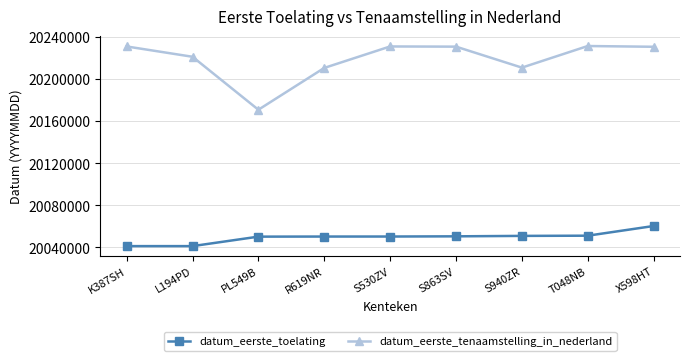

Does the chart display data point markers on the line(s)?

Yes